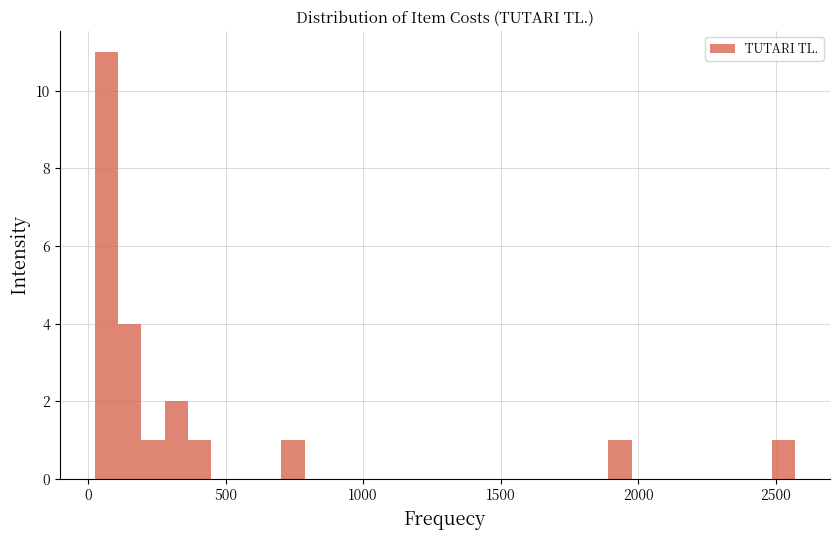

Around what value on the x-axis is the tallest bar? Give the approximate position of its centre, as read against the axis.

50